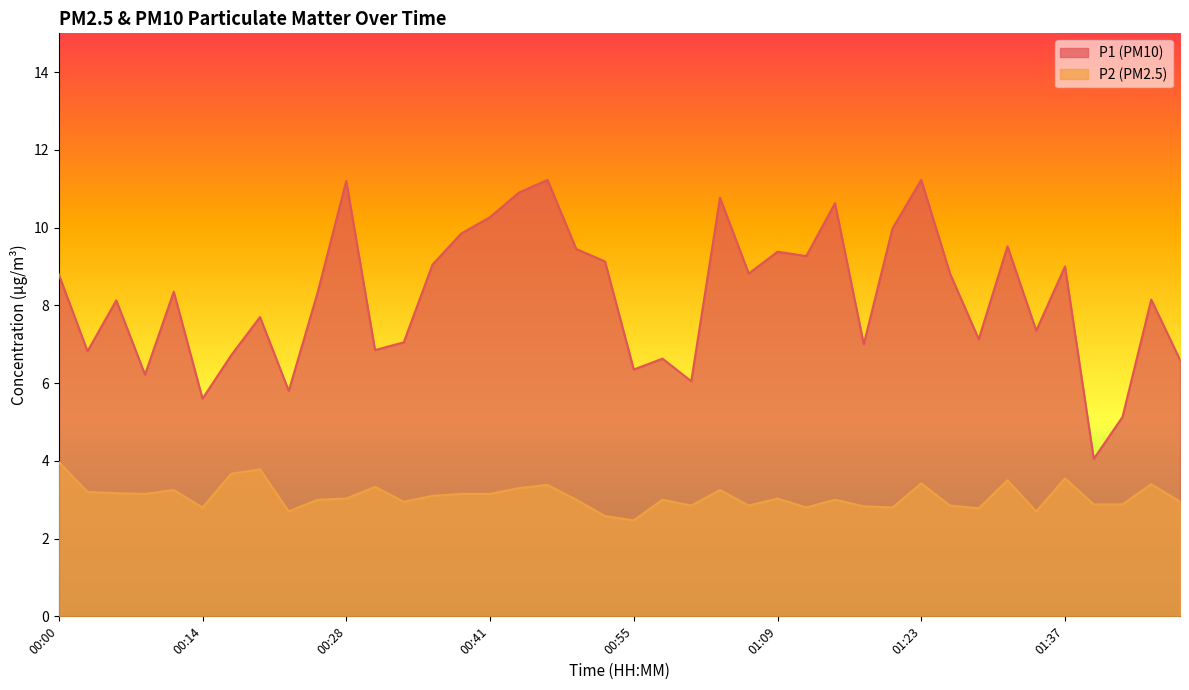

What is the label of the 8th point from the right?

01:29